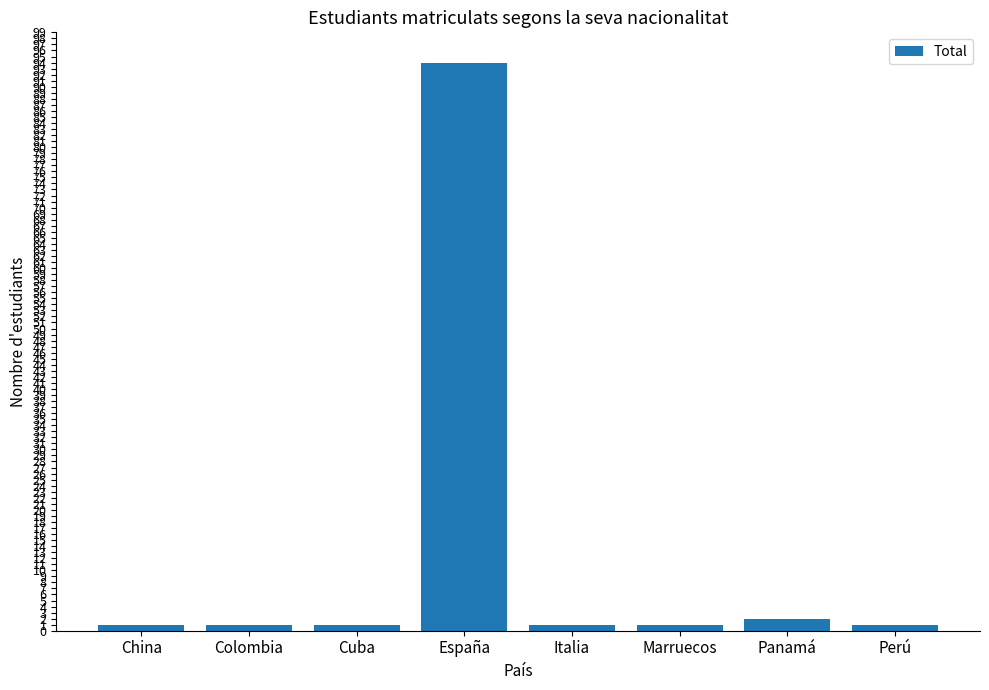

The chart shows a value of 1 at China. True or false?

True